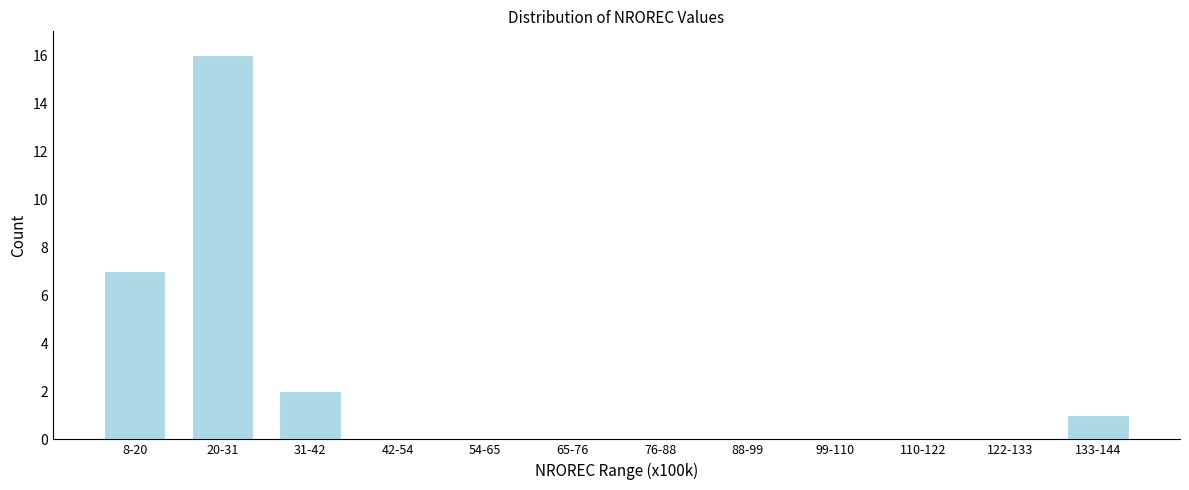

Reading right to left, extract all data points from this chart.

133-144=1	122-133=0	110-122=0	99-110=0	88-99=0	76-88=0	65-76=0	54-65=0	42-54=0	31-42=2	20-31=16	8-20=7